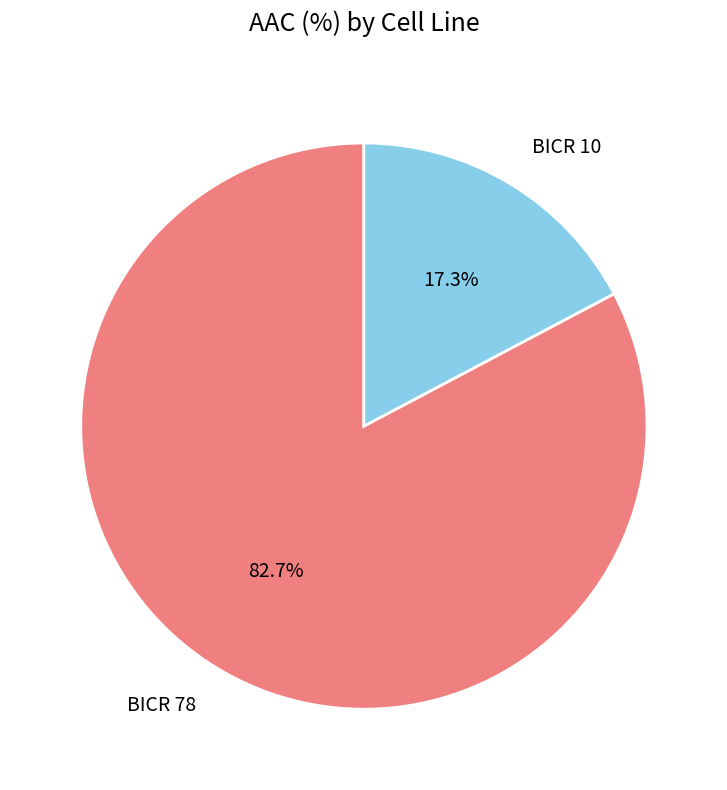

What percentage do BICR 78 and BICR 10 together represent?

100.0%